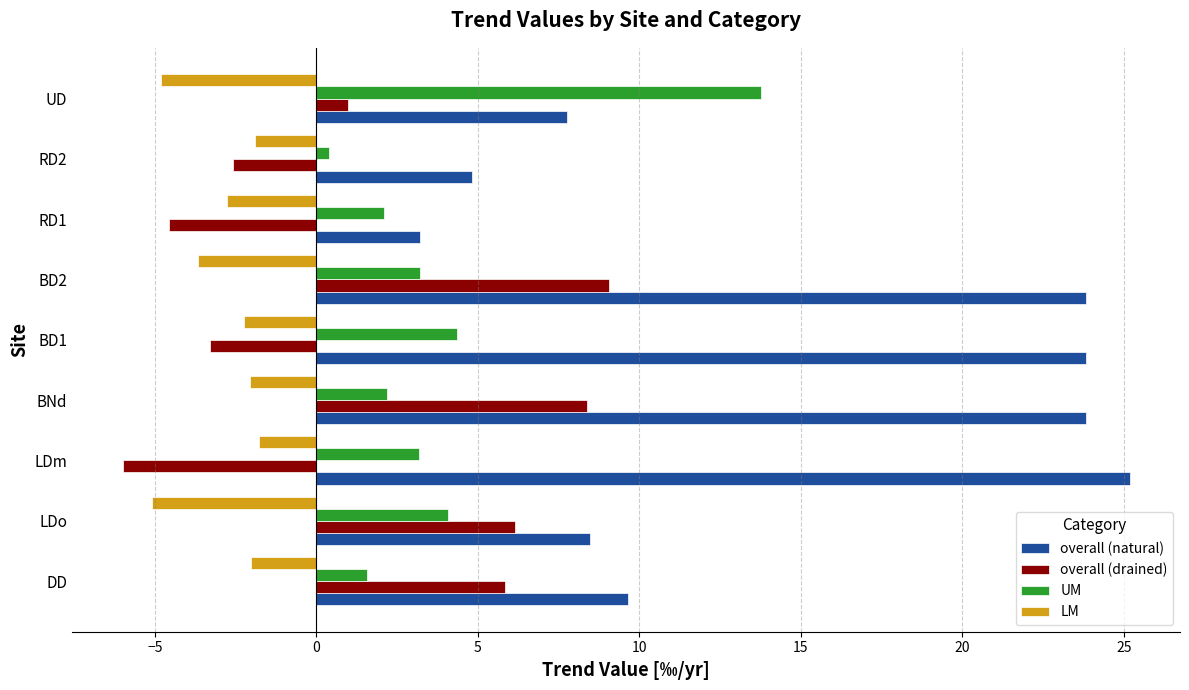

True or false: LM has a value of -2.0 at DD.

True